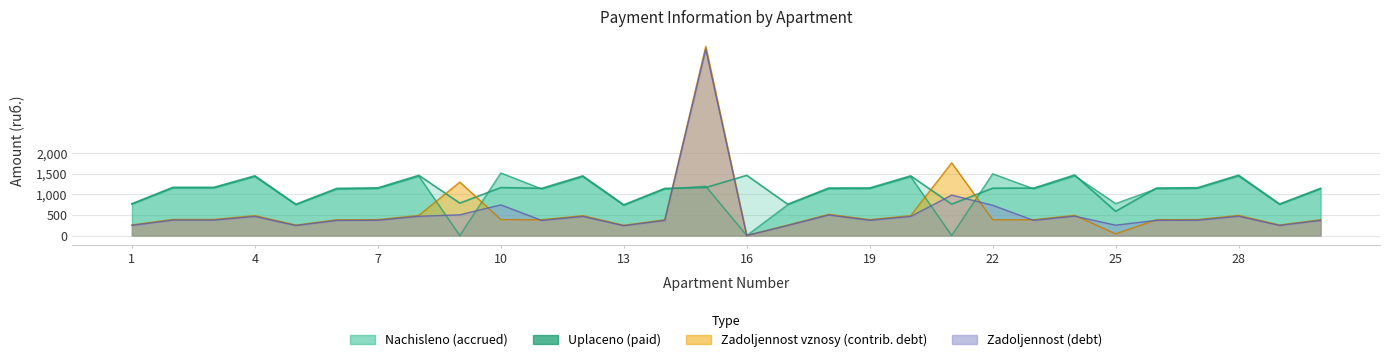

How many distinct data groups are displayed?

4